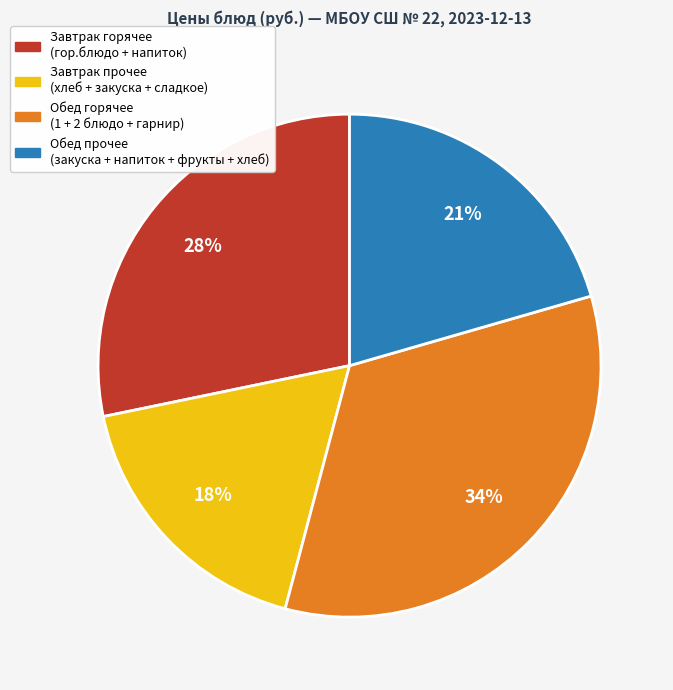

Does any single category account for the majority?

No